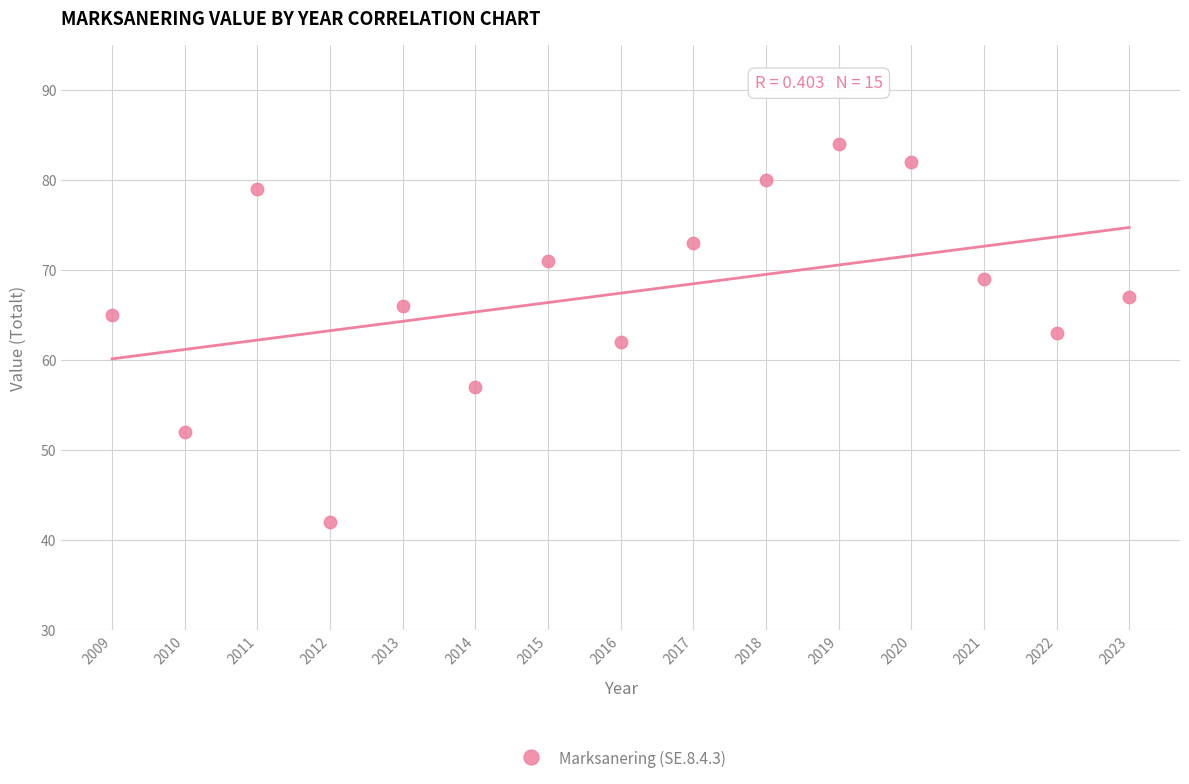

What is the range of X values (max minus min)?

14